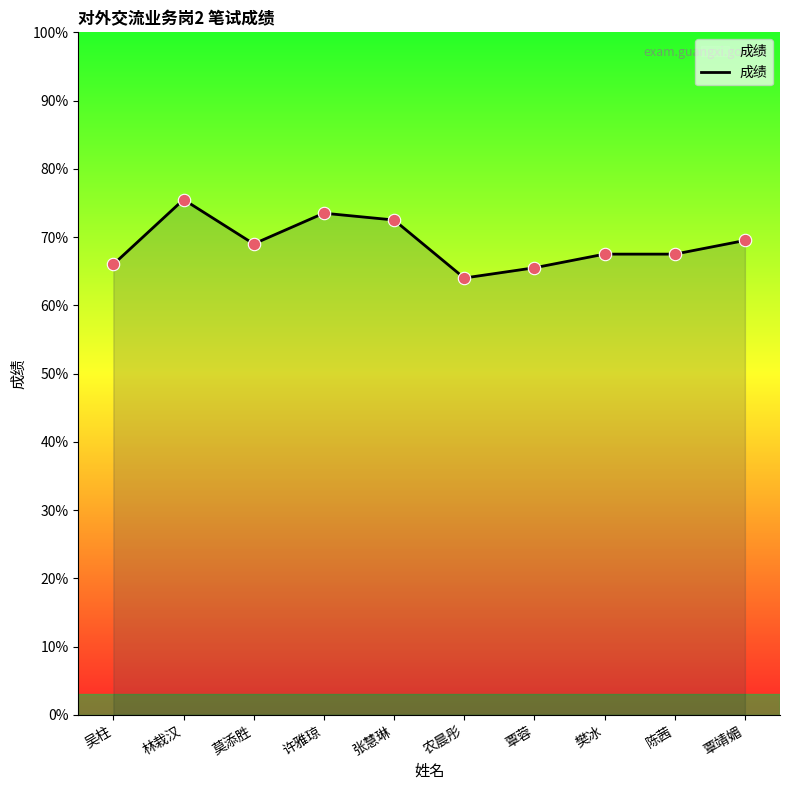

What is the change in value from 吴柱 to 樊冰?

+1.5